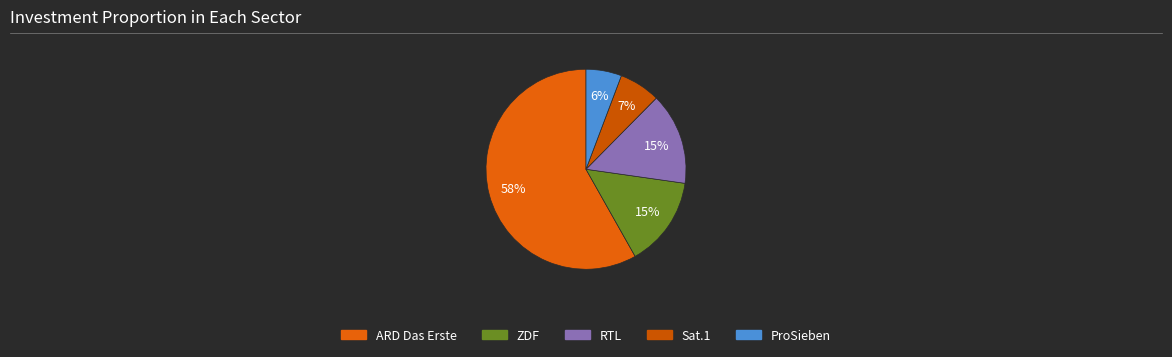

Is it true that ZDF is 31% of the pie?

False